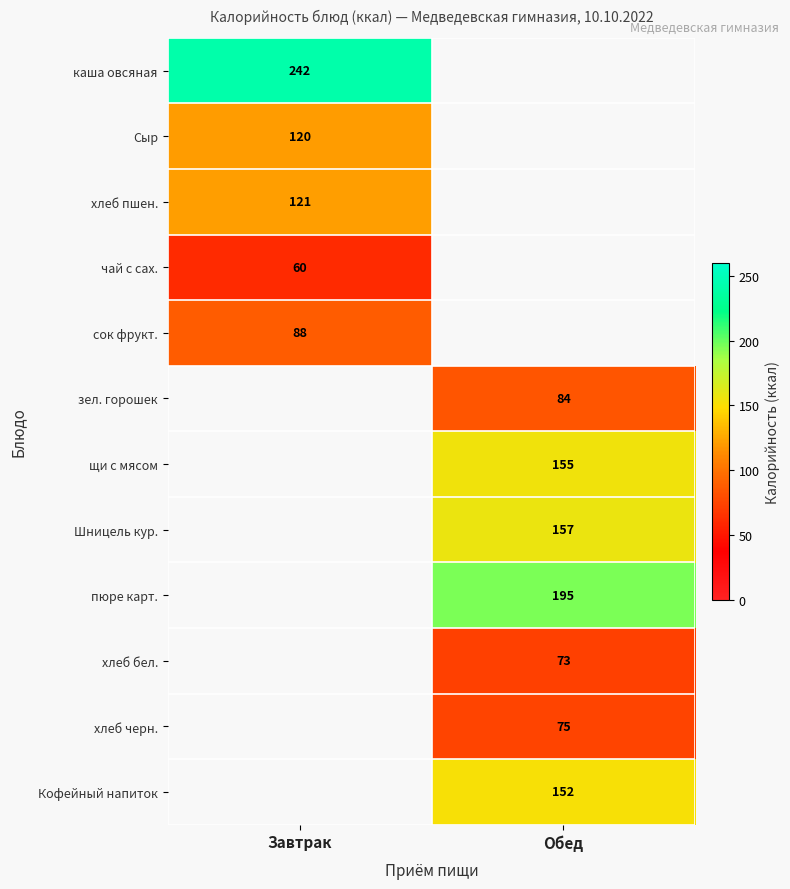

How many categories are shown in the chart?

2